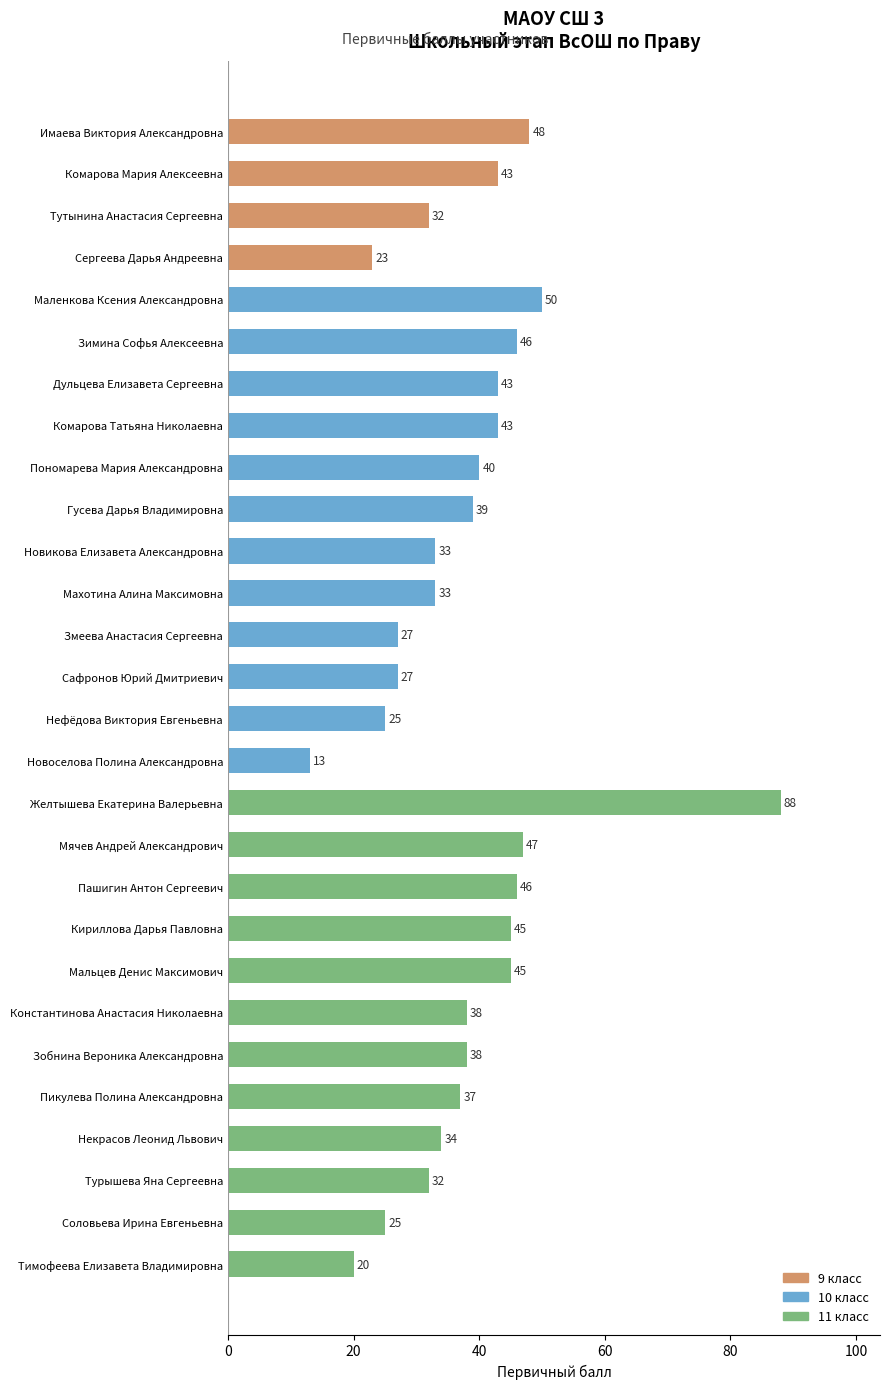

What is the maximum value shown in the chart?

88